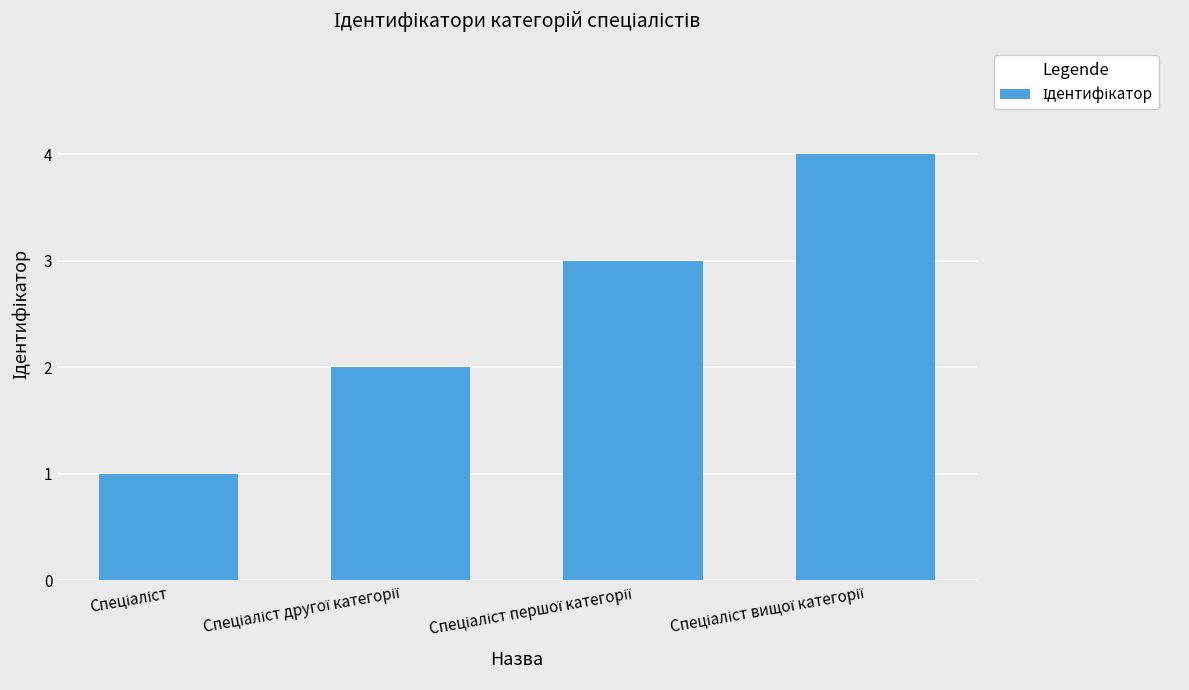

What is the maximum value shown in the chart?

4